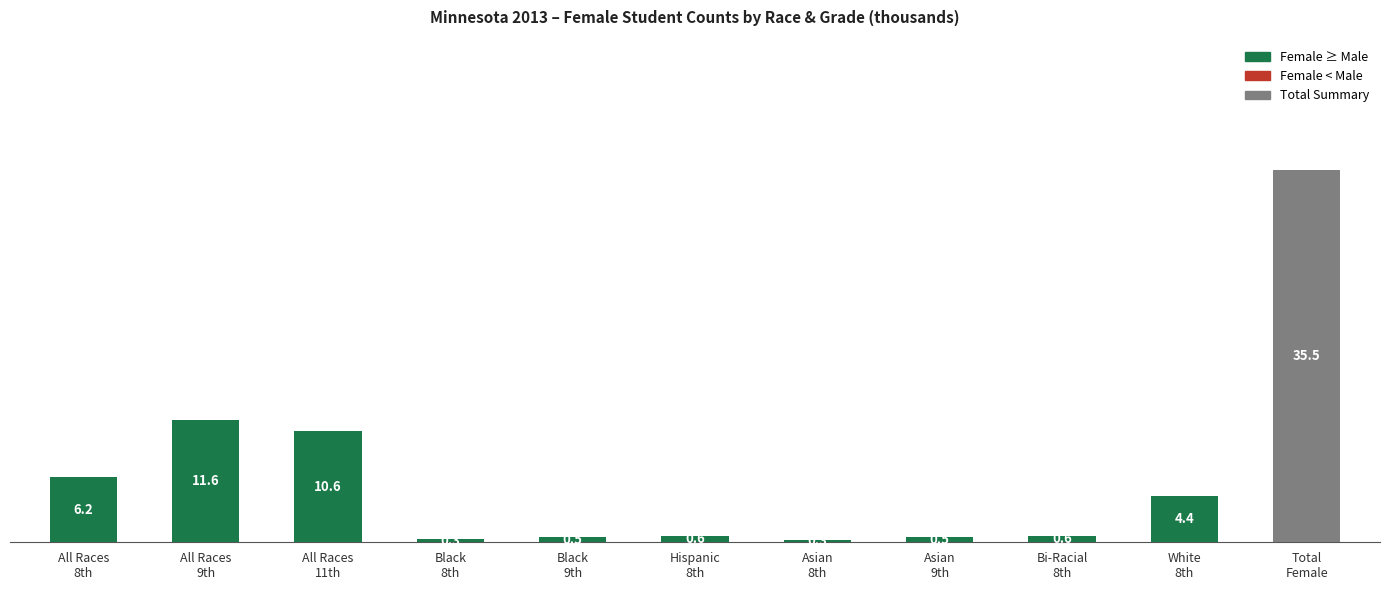

Are the bars grouped side by side (vs. stacked)?

No